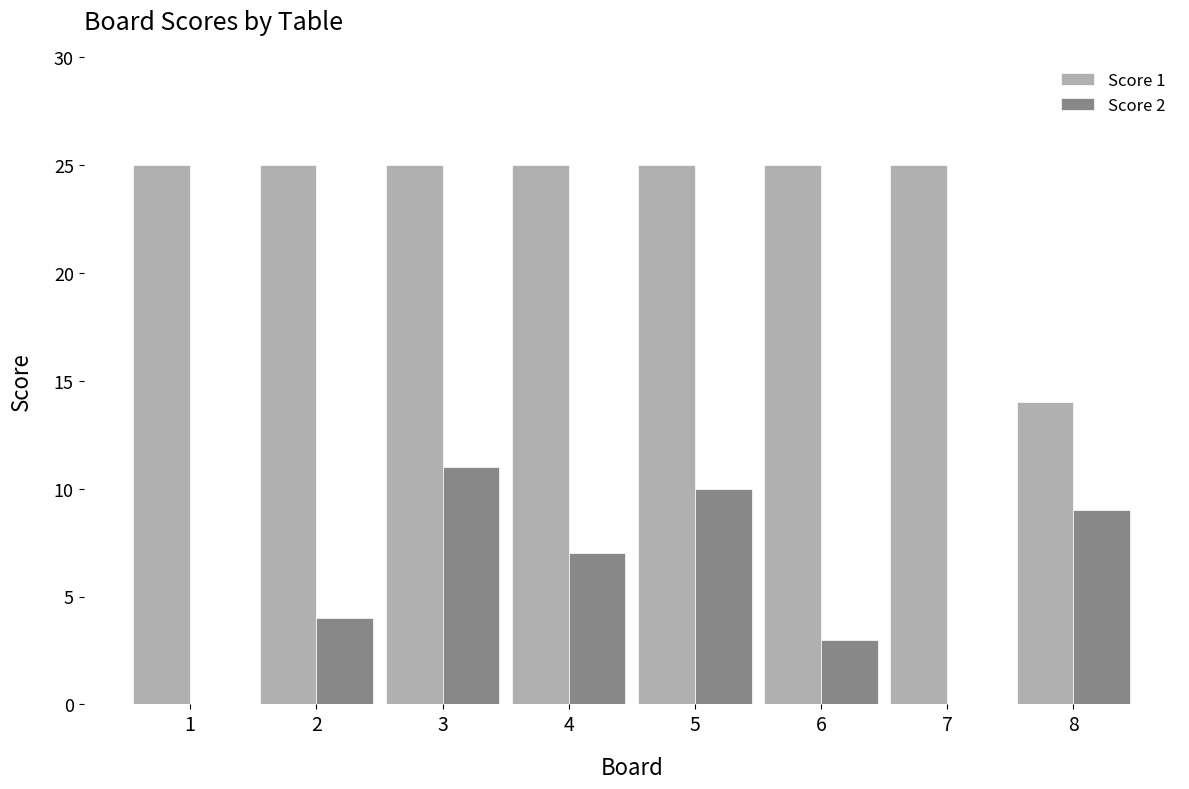

How many categories are shown in the chart?

8